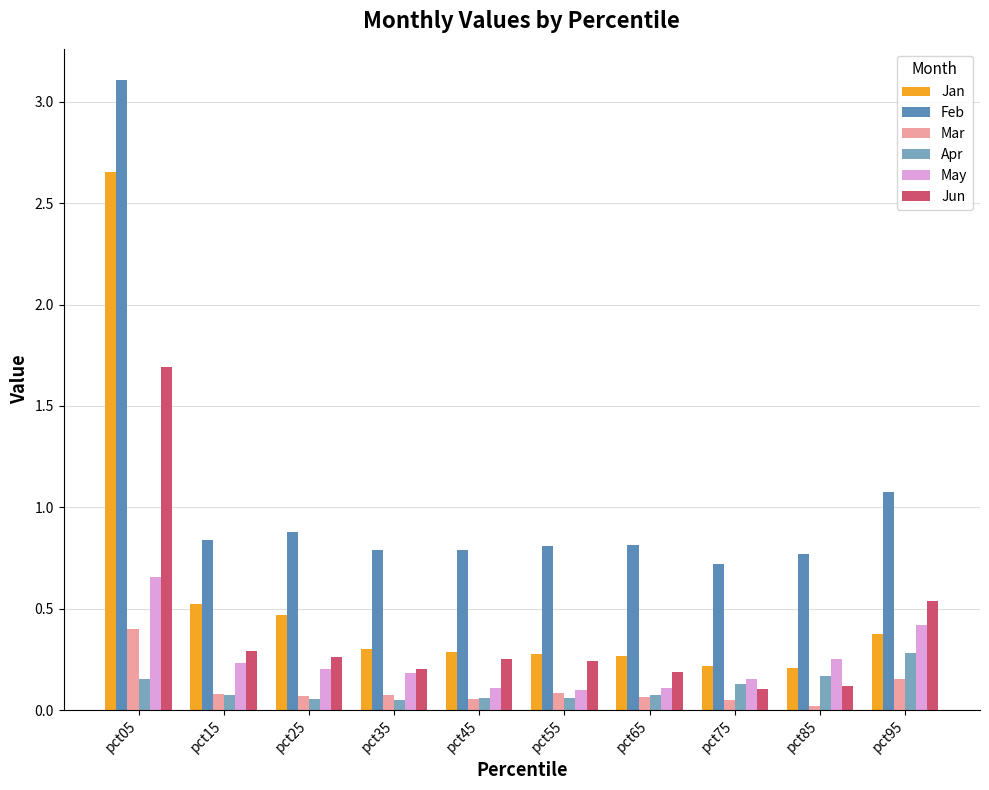

Are the bars grouped side by side (vs. stacked)?

Yes